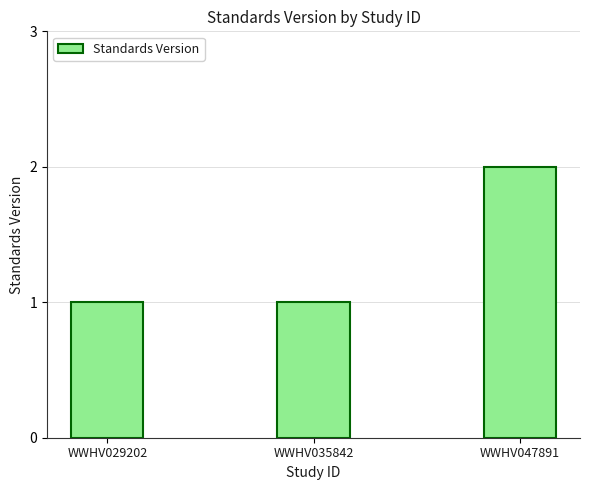

Approximately how many times larger is the value at WWHV035842 compared to WWHV029202?

1.0